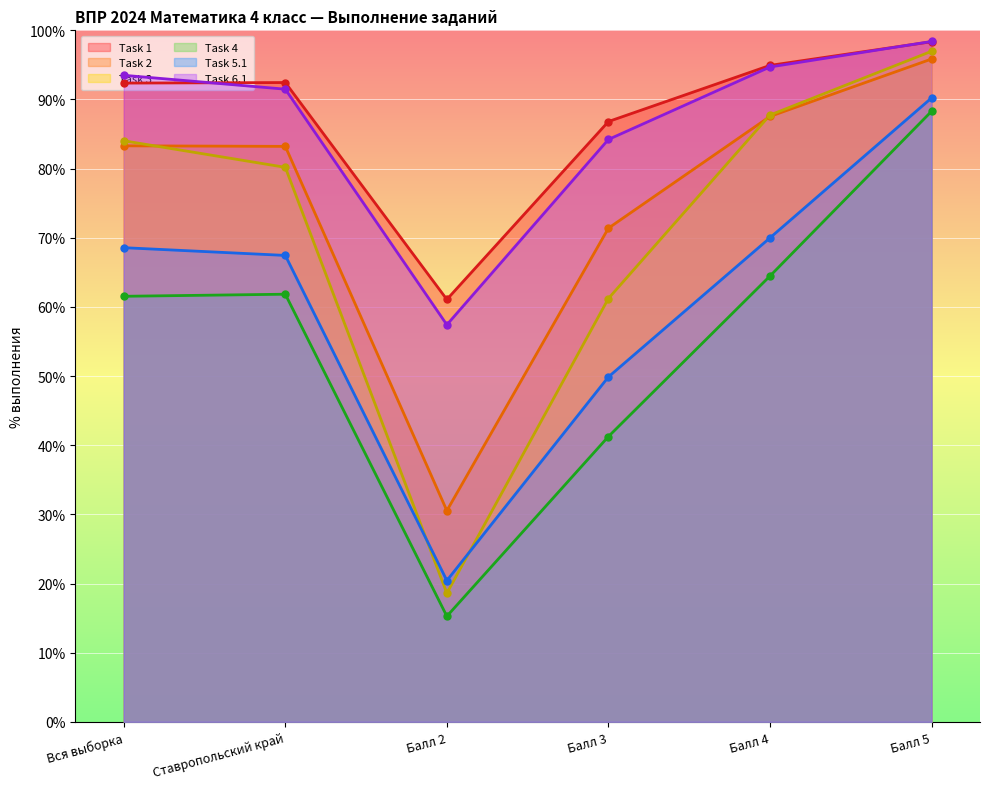

What is the difference between the second highest and minimum values in the Task 4 series?

49.2